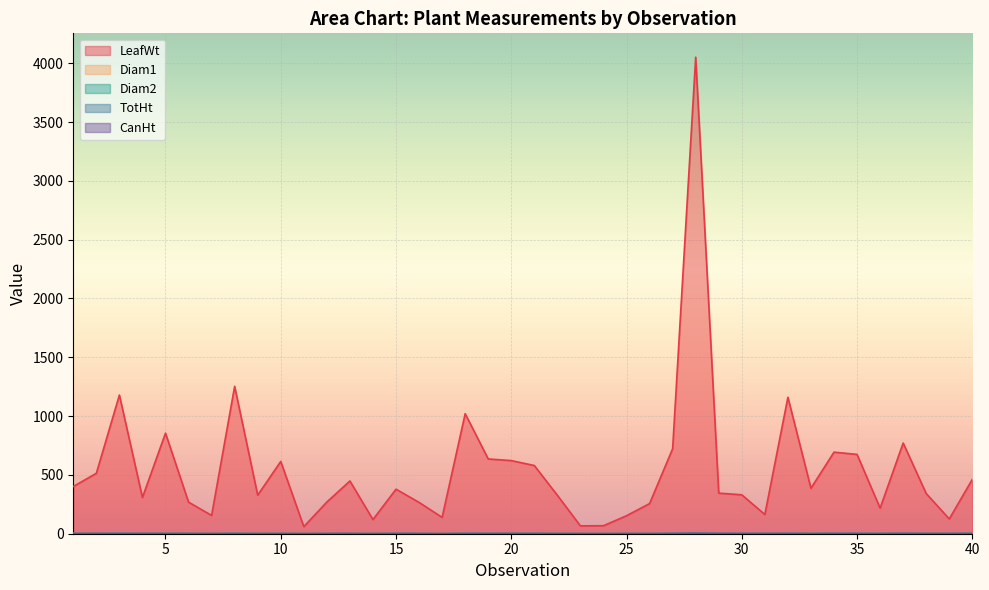

At how many categories does at least one series exceed 2631?

1